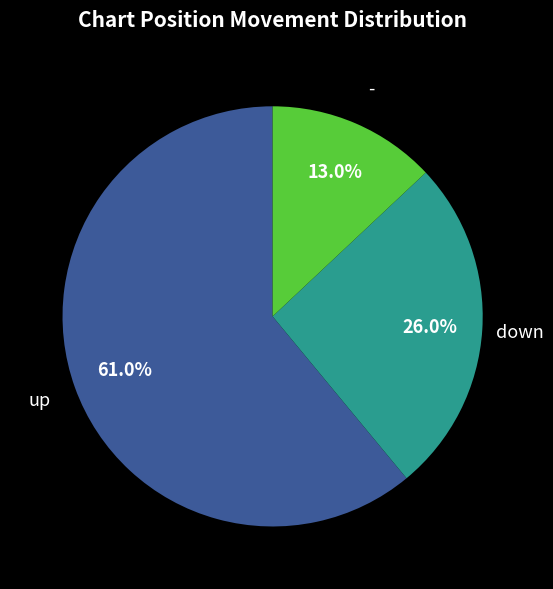

Is there any slice that represents more than half of the pie?

Yes